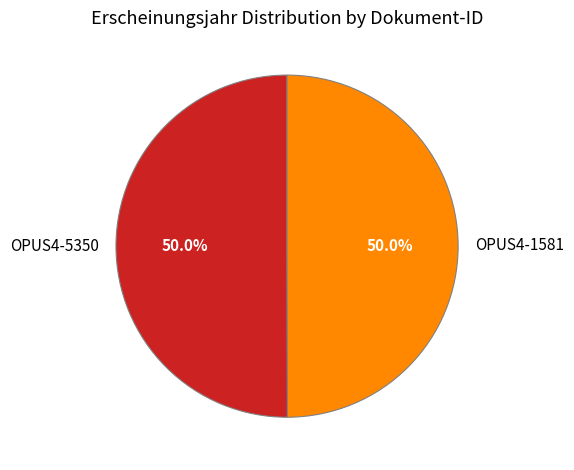

Combined, what portion of the pie is OPUS4-5350 and OPUS4-1581?

100.0%